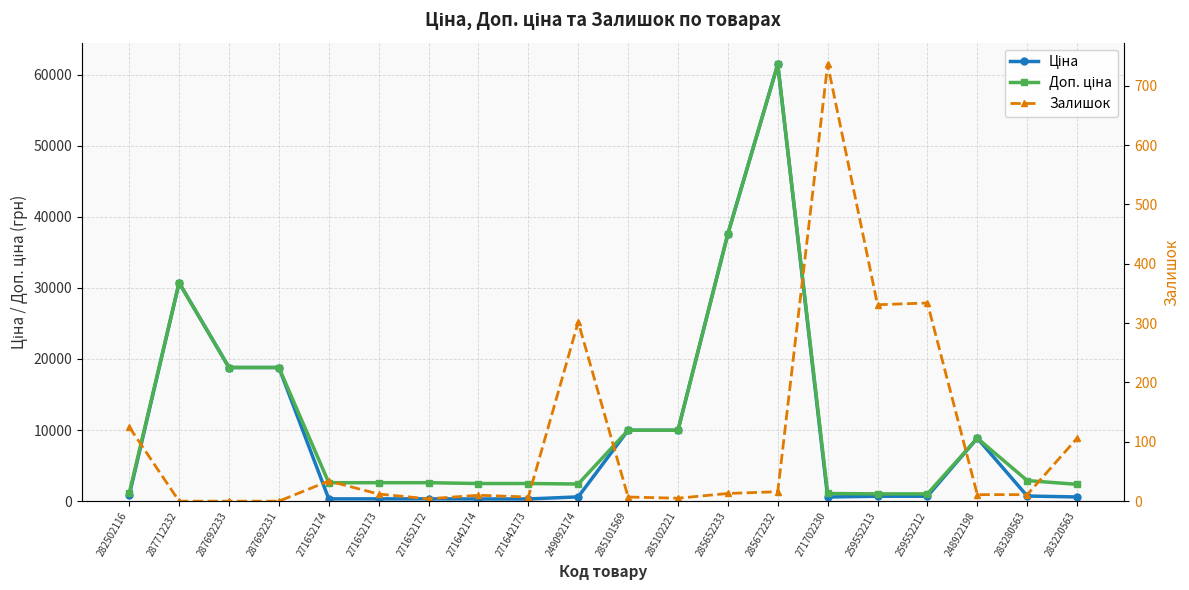

Where is the first local minimum for Доп. ціна?

249092174